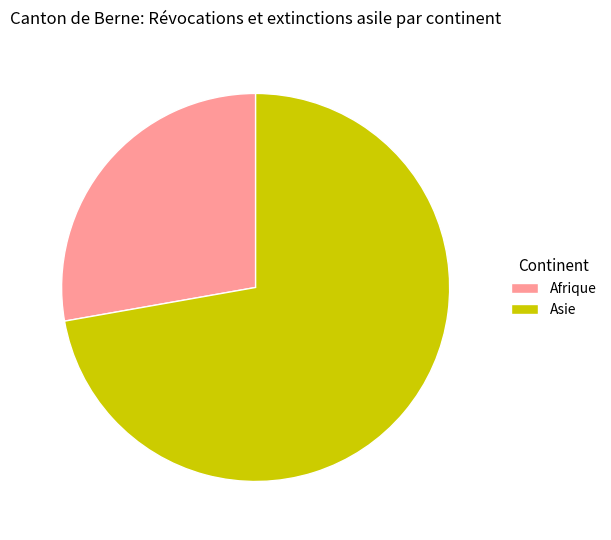

True or false: Afrique accounts for 28% of the total.

True